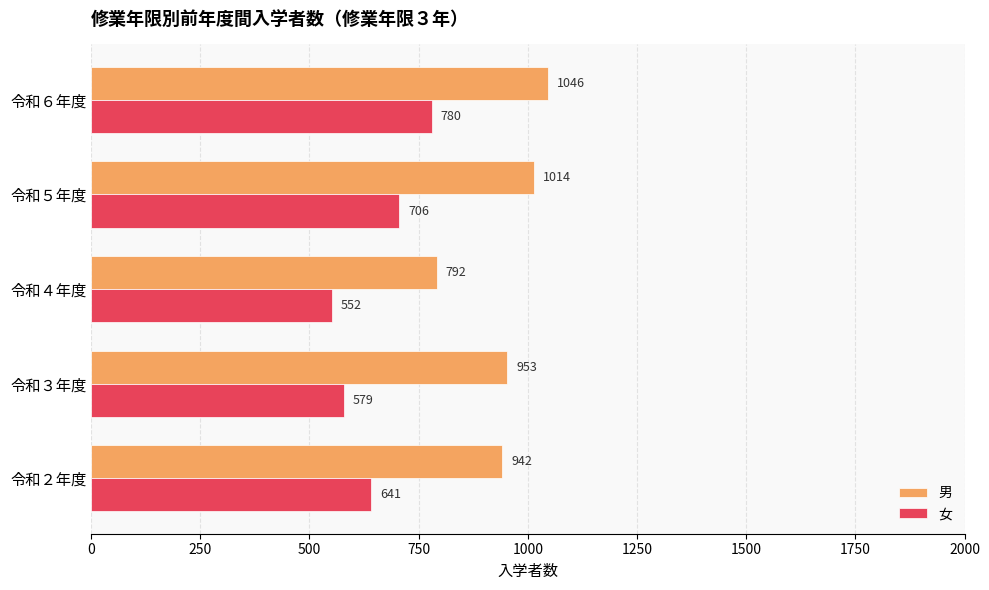

Which series has the largest range (max minus min)?

男